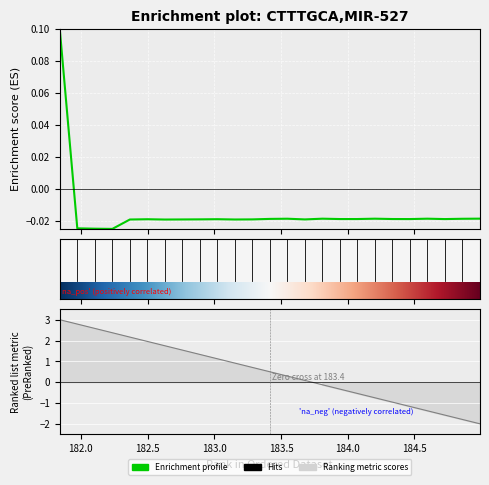

Where is the data nearest to the value 0?

184.9911297472